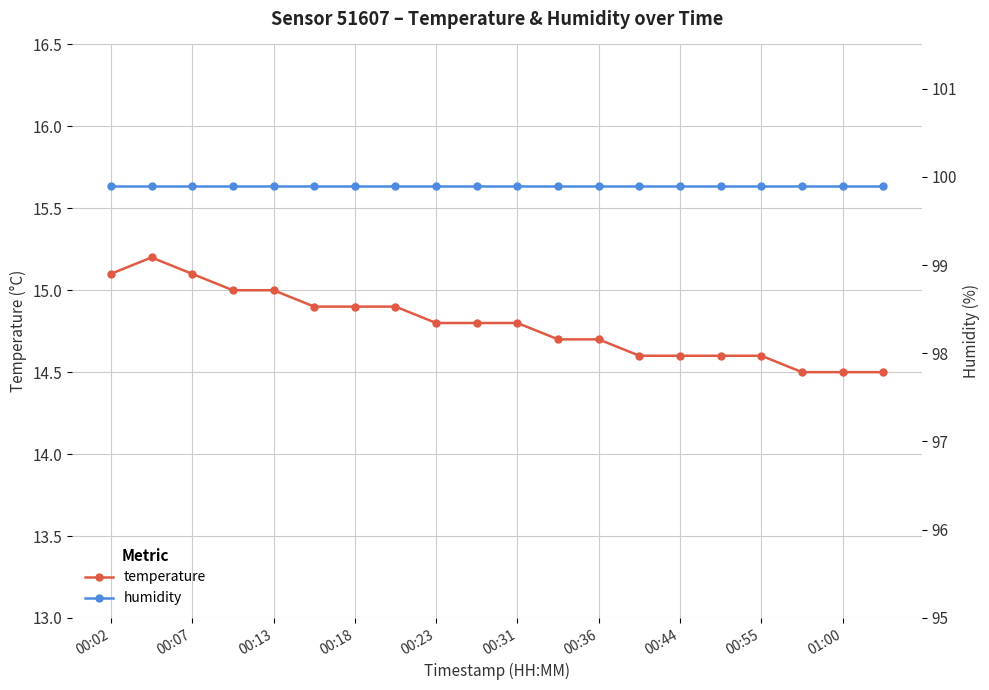

Reading left to right, extract all data points from this chart.

temperature: 15.1	15.2	15.1	15.0	15.0	14.9	14.9	14.9	14.8	14.8	14.8	14.7	14.7	14.6	14.6	14.6	14.6	14.5	14.5	14.5
humidity: 99.9	99.9	99.9	99.9	99.9	99.9	99.9	99.9	99.9	99.9	99.9	99.9	99.9	99.9	99.9	99.9	99.9	99.9	99.9	99.9